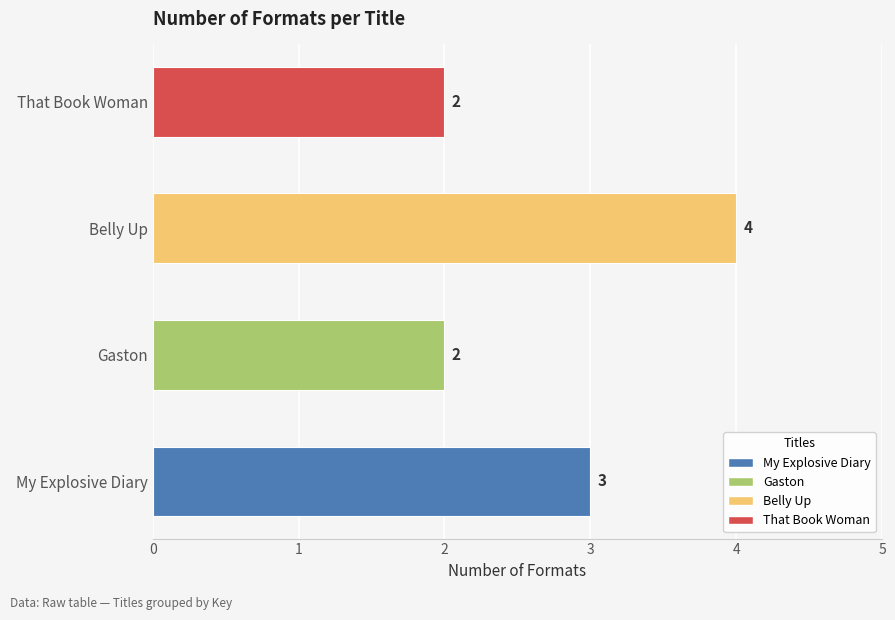

How many categories are shown in the chart?

4